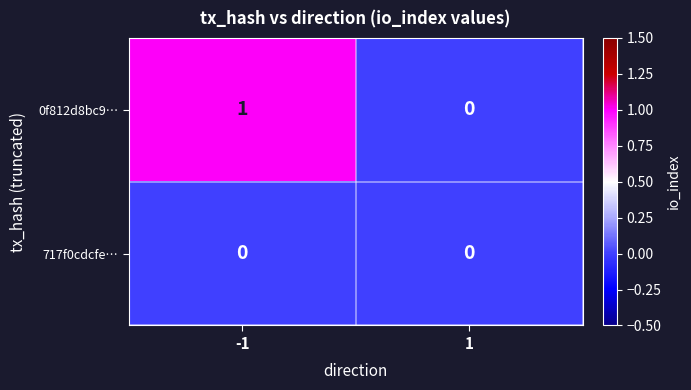

Is it true that 0f812d8bc9… equals 0 at 1?

True